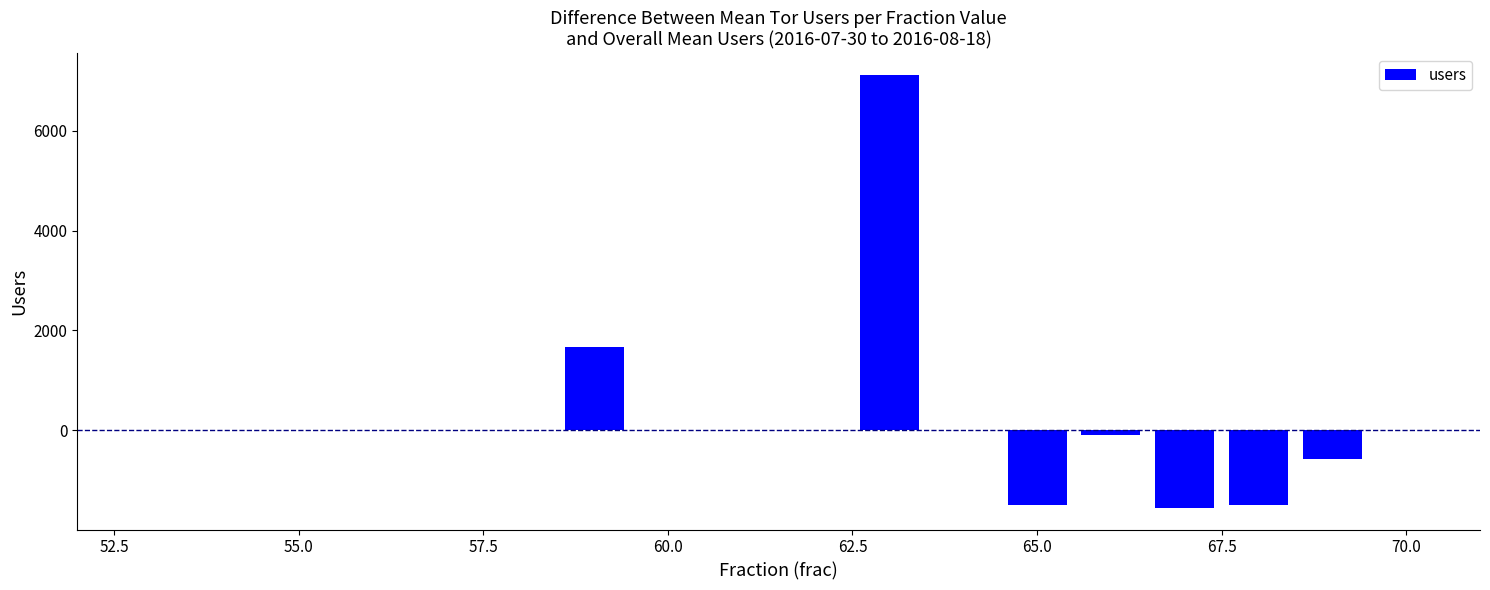

What is the sum of all values?

3508.2